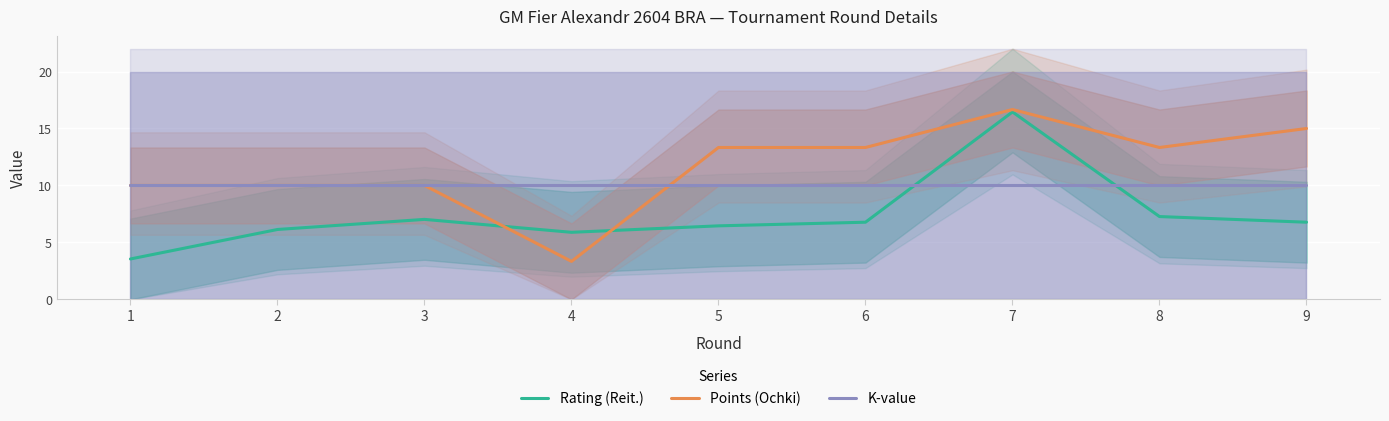

How many intersections are there between Rating (Reit.) and Points (Ochki)?

2